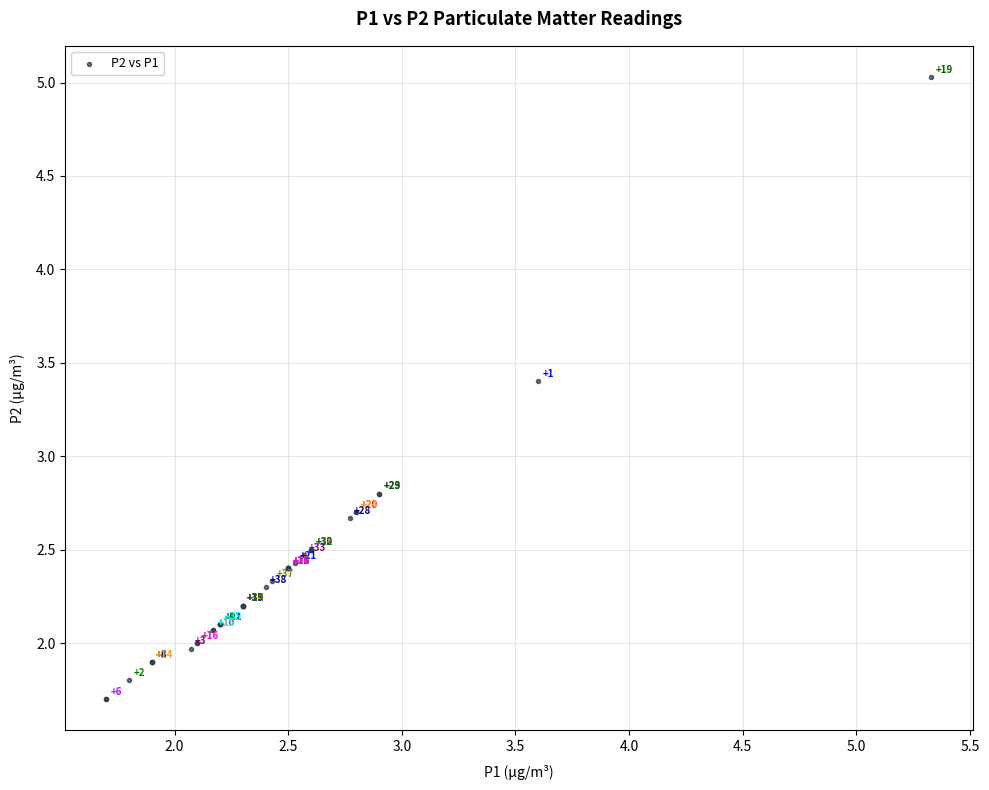

What Y value in the scatter plot is closest to 3?

2.8